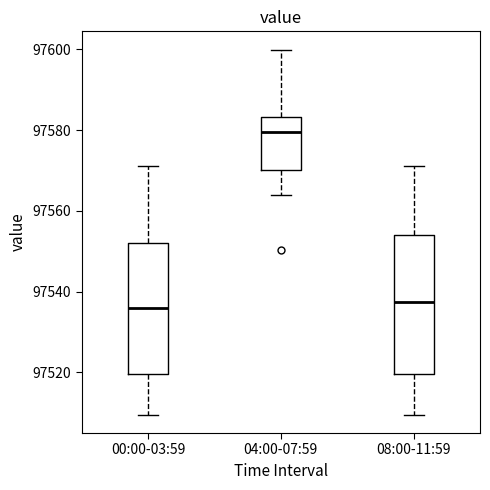

Which box is the tallest, from its lower edge to its upper edge?

08:00-11:59